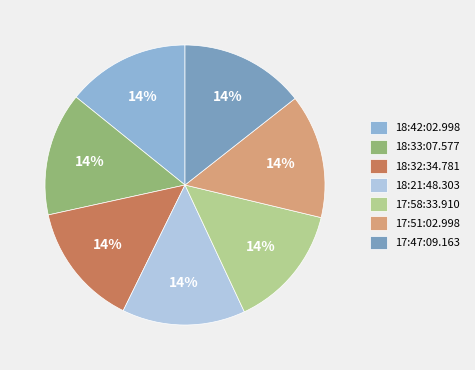

Does 17:58:33.910 account for over 50% of the chart?

No